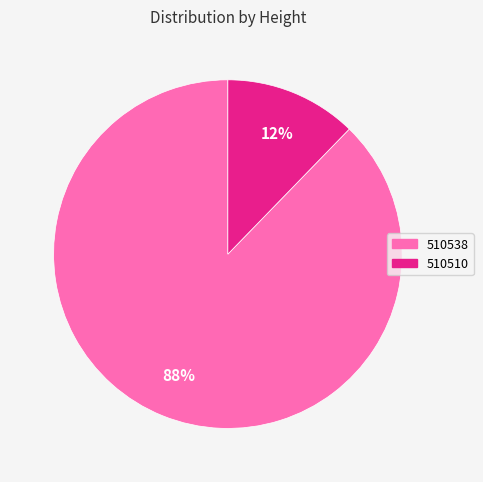

True or false: 510510 accounts for 12% of the total.

True